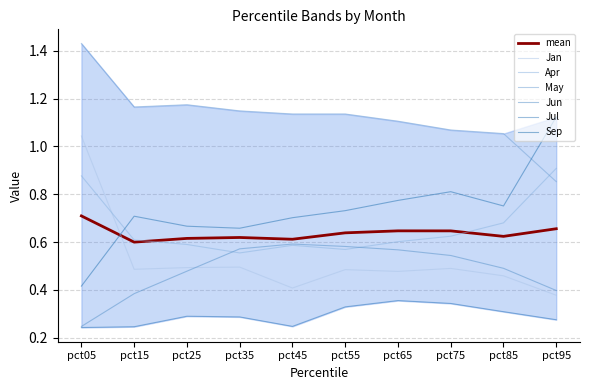

True or false: Sep has more than 2 interior local peaks.

False